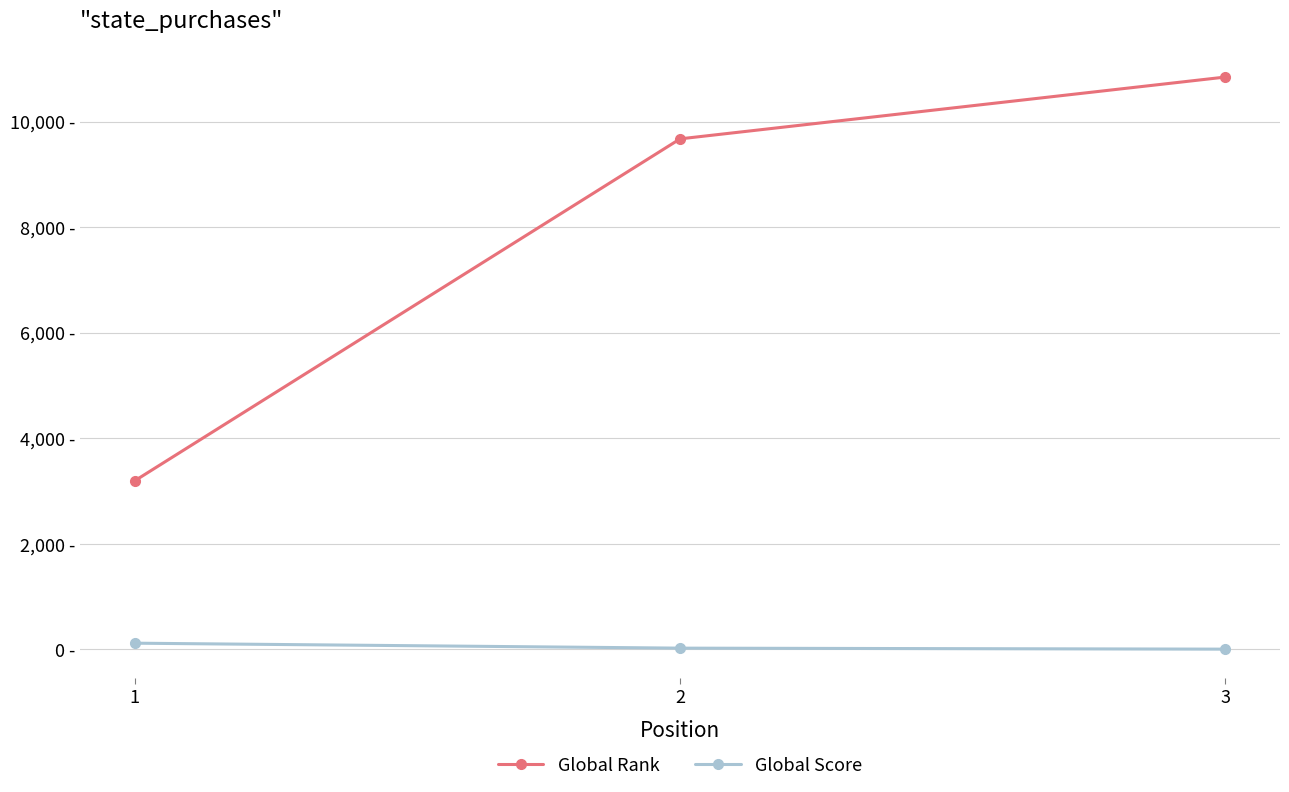

The Global Rank series shows 14123 at 2. True or false?

False